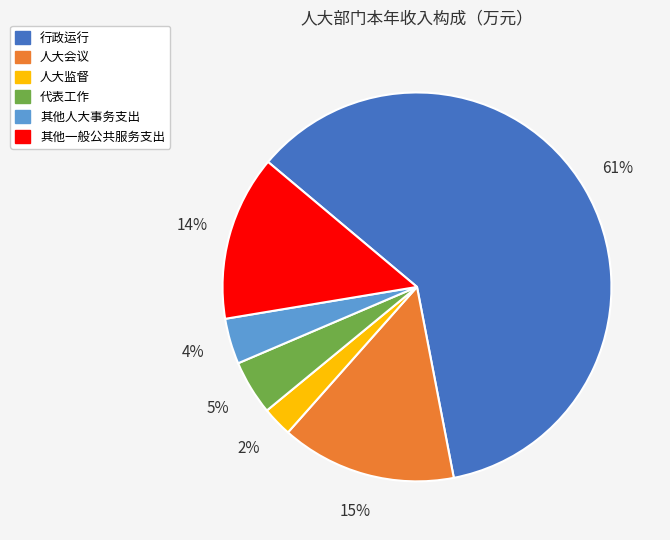

Which has a higher value, 其他人大事务支出 or 代表工作?

代表工作